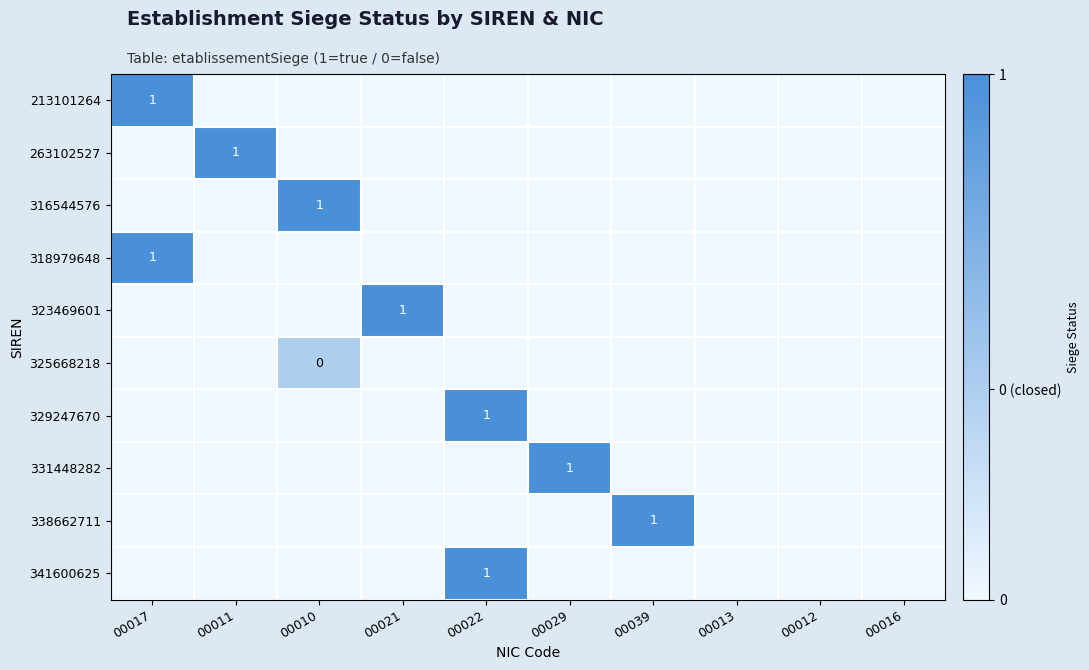

Is it true that 329247670 equals 1 at 00022?

True